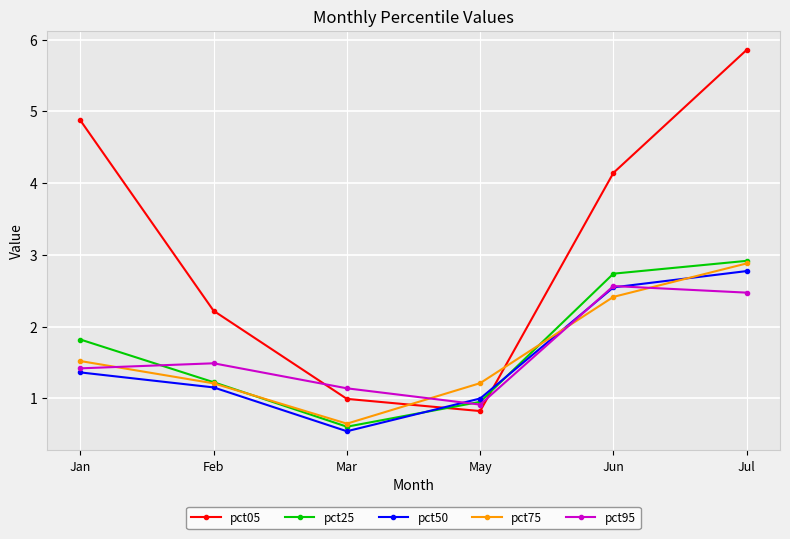

Reading left to right, what are all the values shown in this chart?

pct05: 4.9	2.2	1.0	0.8	4.1	5.9
pct25: 1.8	1.2	0.6	1.0	2.7	2.9
pct50: 1.4	1.2	0.5	1.0	2.5	2.8
pct75: 1.5	1.2	0.6	1.2	2.4	2.9
pct95: 1.4	1.5	1.1	0.9	2.6	2.5